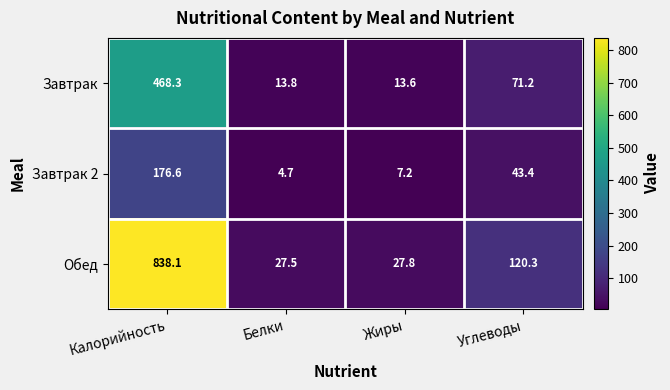

What is the difference between the highest and lowest values at Калорийность?

661.5